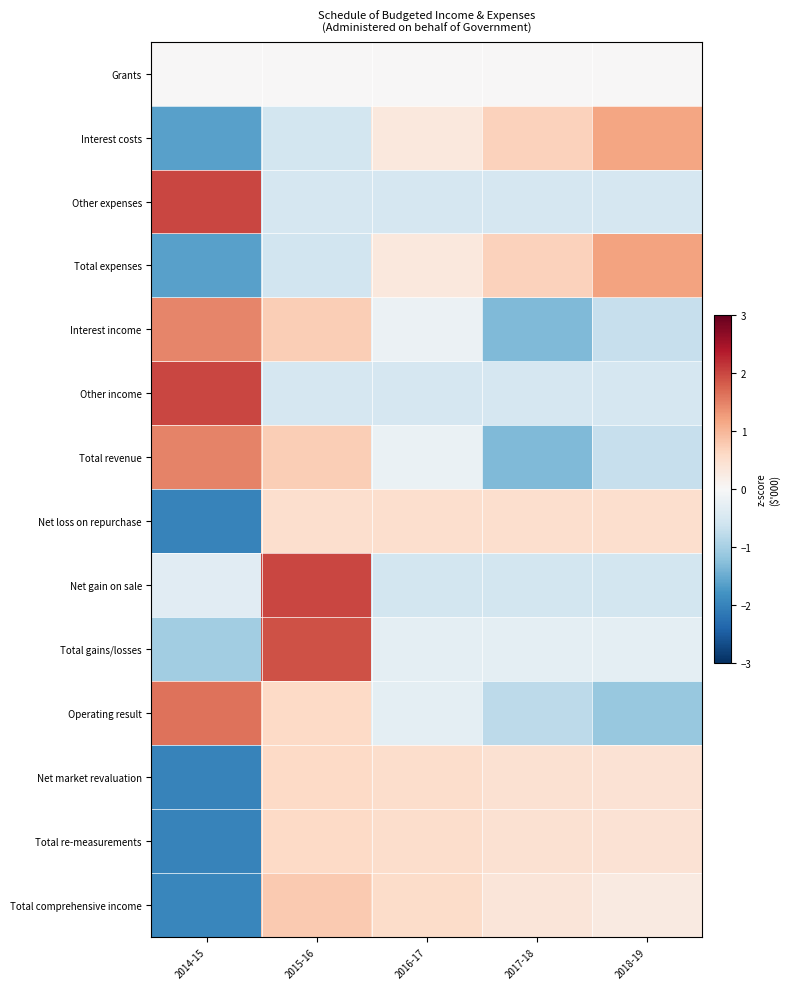

Reading left to right, what are all the values shown in this chart?

Grants: 2014-15=0.0	2015-16=0.0	2016-17=0.0	2017-18=0.0	2018-19=0.0
Interest costs: 2014-15=-1.6	2015-16=-0.6	2016-17=0.3	2017-18=0.7	2018-19=1.2
Other expenses: 2014-15=2.0	2015-16=-0.5	2016-17=-0.5	2017-18=-0.5	2018-19=-0.5
Total expenses: 2014-15=-1.6	2015-16=-0.6	2016-17=0.3	2017-18=0.7	2018-19=1.2
Interest income: 2014-15=1.5	2015-16=0.7	2016-17=-0.2	2017-18=-1.3	2018-19=-0.7
Other income: 2014-15=2.0	2015-16=-0.5	2016-17=-0.5	2017-18=-0.5	2018-19=-0.5
Total revenue: 2014-15=1.5	2015-16=0.7	2016-17=-0.2	2017-18=-1.3	2018-19=-0.7
Net loss on repurchase: 2014-15=-2.0	2015-16=0.5	2016-17=0.5	2017-18=0.5	2018-19=0.5
Net gain on sale: 2014-15=-0.3	2015-16=2.0	2016-17=-0.6	2017-18=-0.6	2018-19=-0.6
Total gains/losses: 2014-15=-1.0	2015-16=1.9	2016-17=-0.3	2017-18=-0.3	2018-19=-0.3
Operating result: 2014-15=1.6	2015-16=0.6	2016-17=-0.3	2017-18=-0.8	2018-19=-1.1
Net market revaluation: 2014-15=-2.0	2015-16=0.6	2016-17=0.5	2017-18=0.5	2018-19=0.4
Total re-measurements: 2014-15=-2.0	2015-16=0.6	2016-17=0.5	2017-18=0.5	2018-19=0.4
Total comprehensive income: 2014-15=-2.0	2015-16=0.8	2016-17=0.5	2017-18=0.4	2018-19=0.3